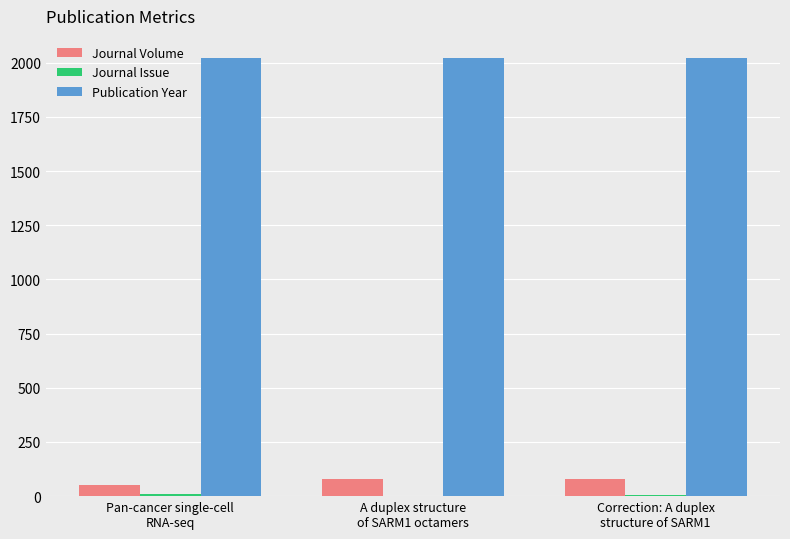

What is the greatest value displayed?

2023